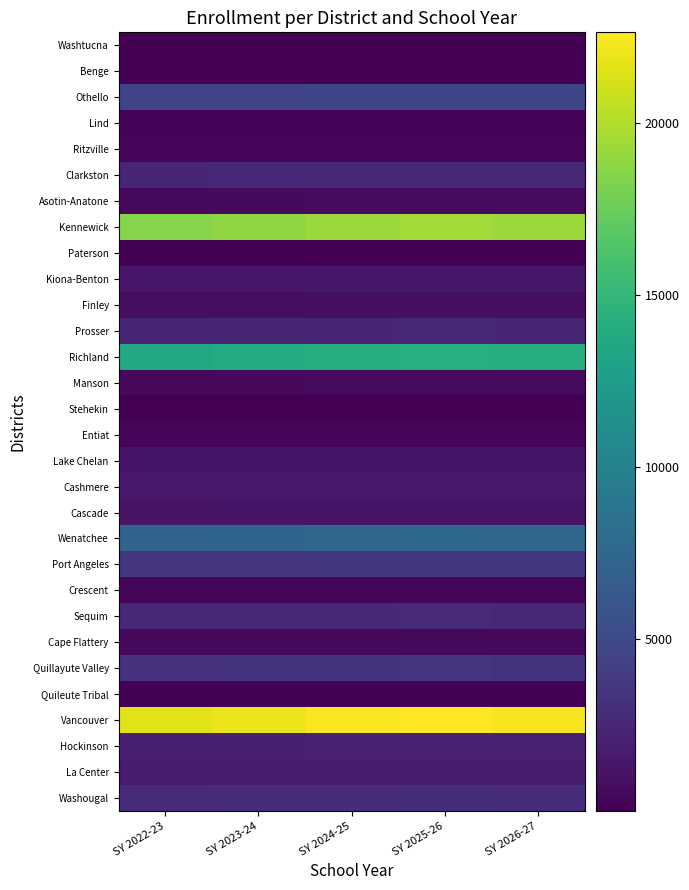

Rank the series at SY 2022-23 from lowest to highest value.

Benge, Stehekin, Washtucna, Quileute Tribal, Paterson, Lind, Entiat, Crescent, Ritzville, Cape Flattery, Asotin-Anatone, Manson, Finley, Cascade, Lake Chelan, Kiona-Benton, Cashmere, La Center, Hockinson, Prosser, Clarkston, Sequim, Washougal, Quillayute Valley, Port Angeles, Othello, Wenatchee, Richland, Kennewick, Vancouver